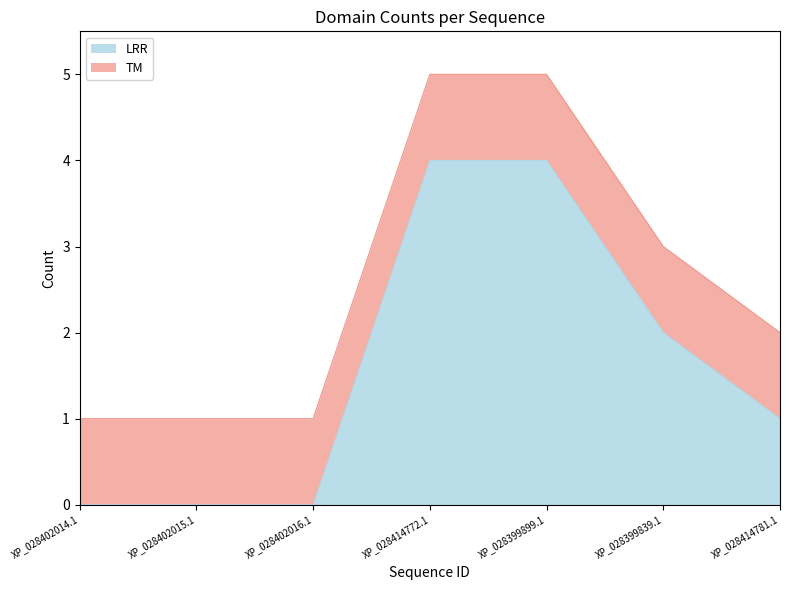

Between XP_028402014.1 and XP_028402015.1, which is larger?

XP_028402014.1